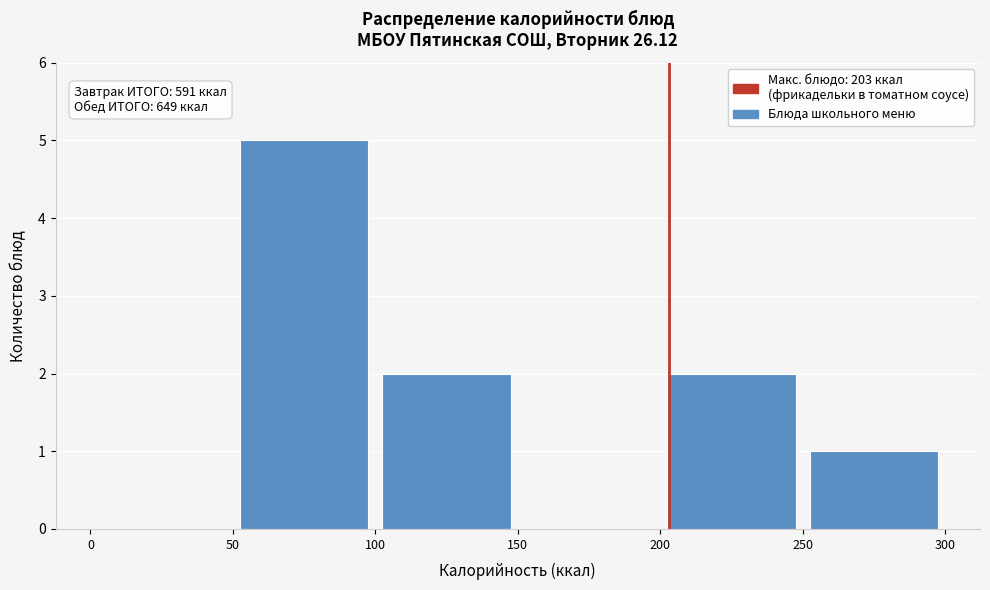

Over which range of the x-axis is the bar tallest?

50 to 100